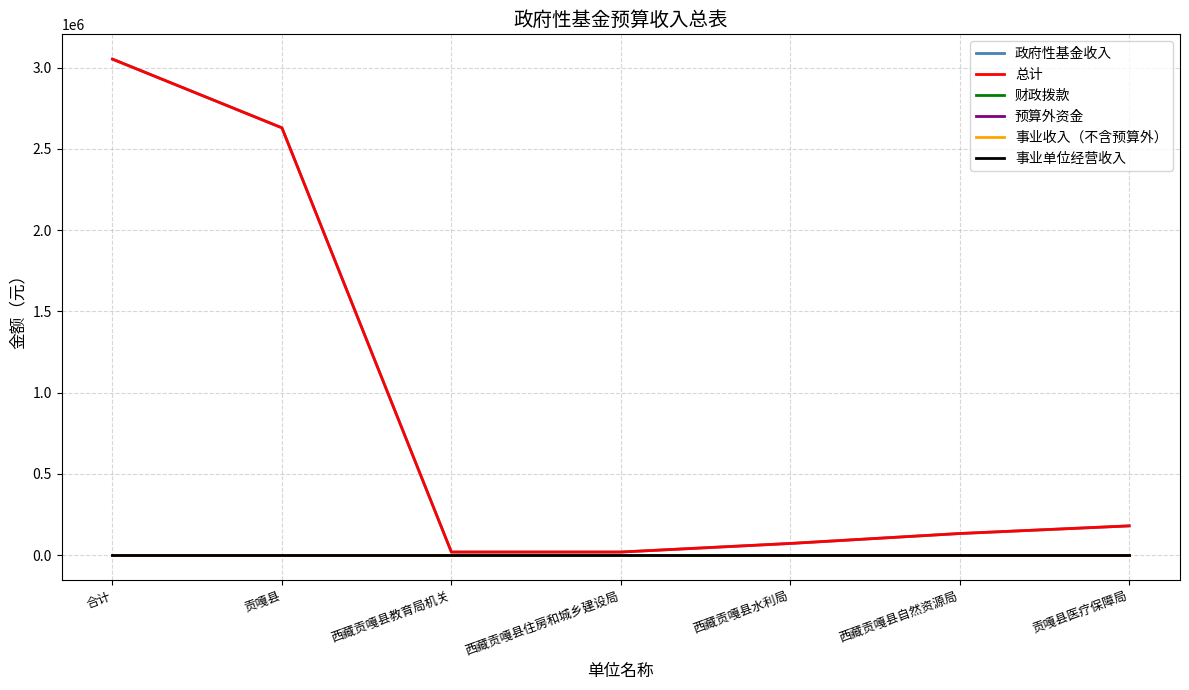

Is this an area chart (filled region under the line)?

No